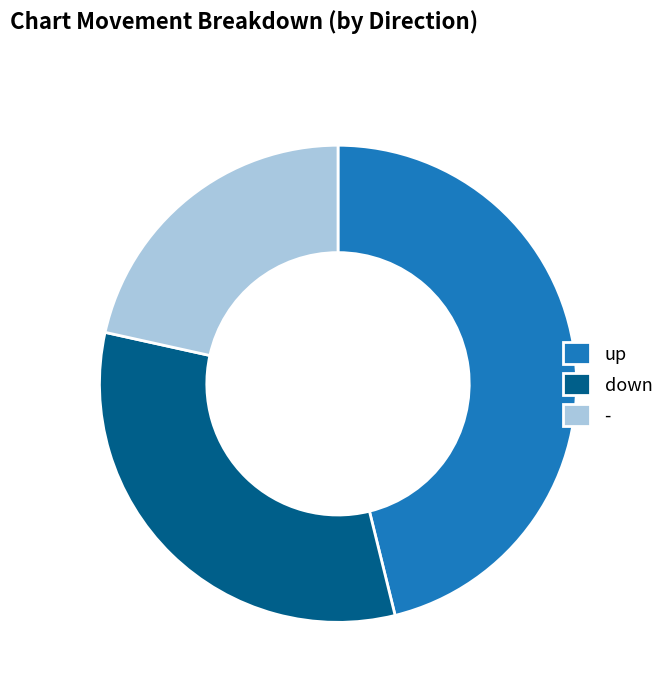

What is the ratio of the value at - to the value at up?

0.5